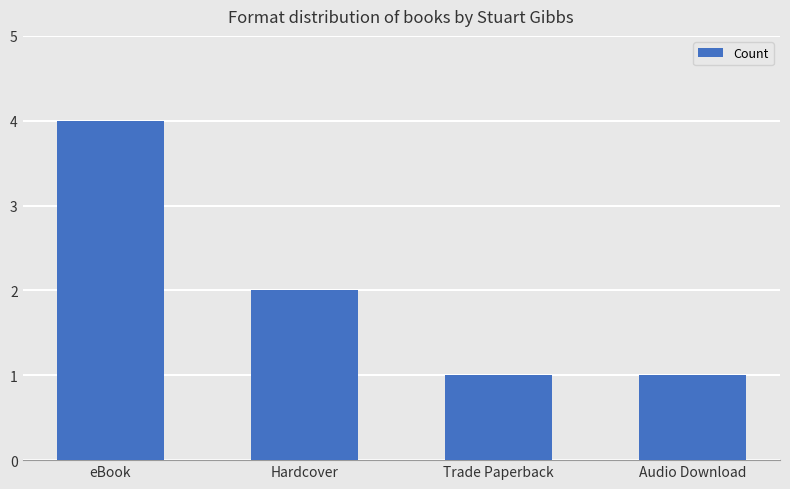

Are the bars horizontal?

No